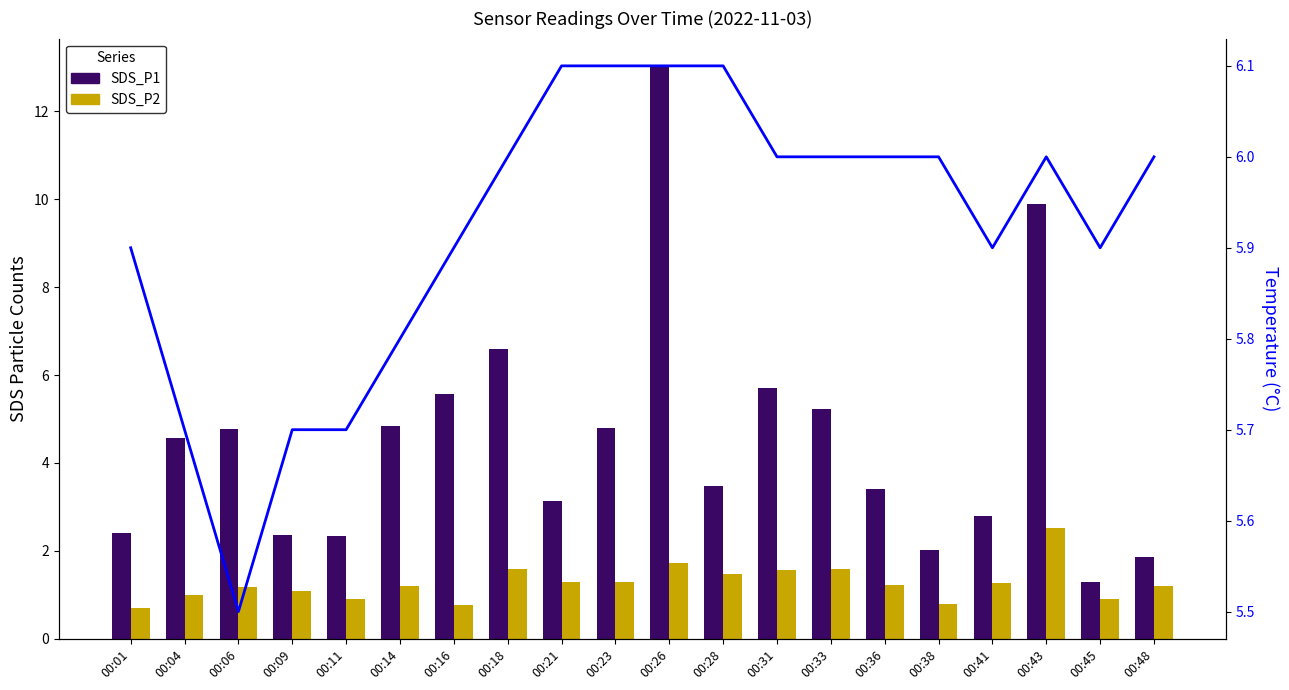

Are the bars horizontal?

No